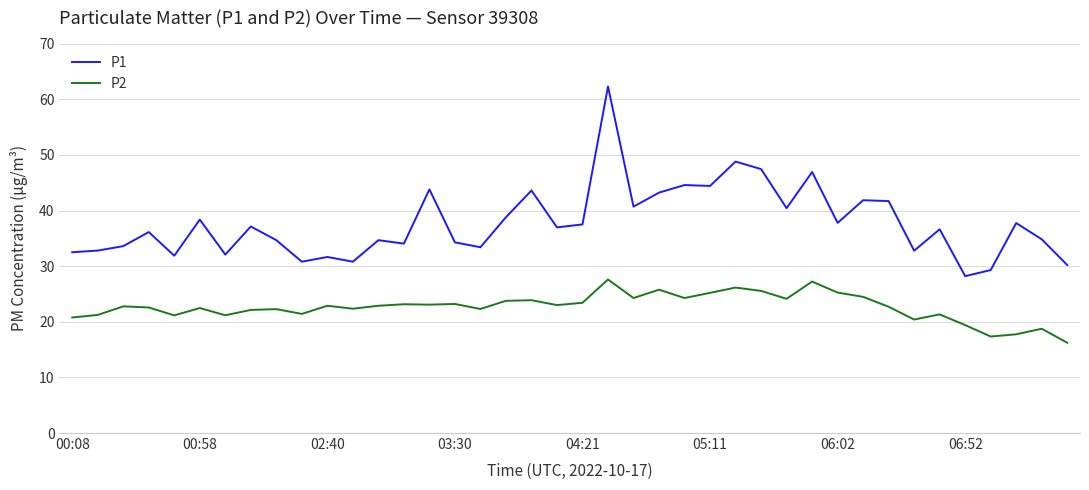

Which series has the widest spread of values?

P1